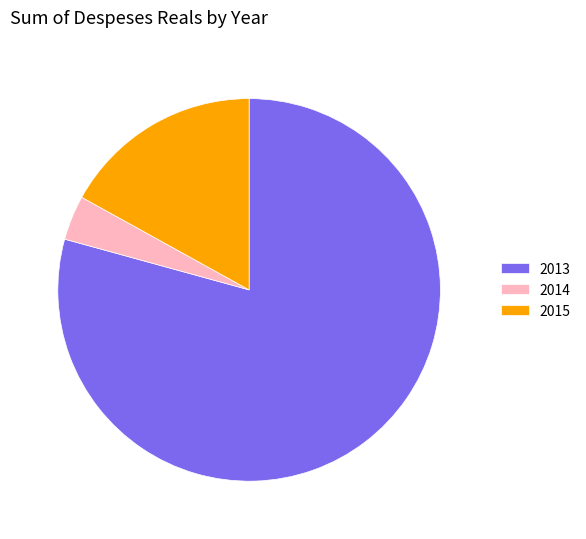

Between 2014 and 2013, which is larger?

2013